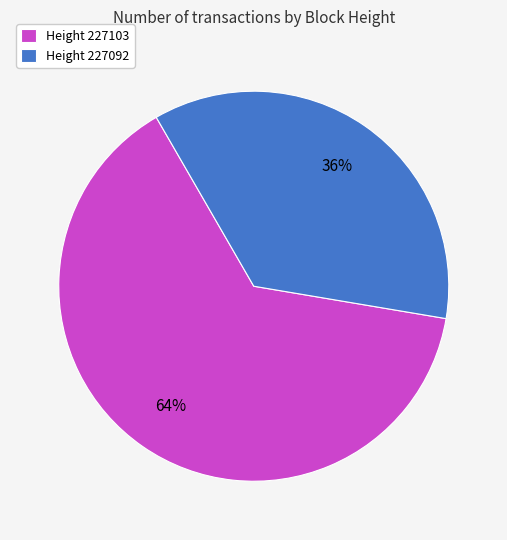

To the nearest percent, what percentage of the pie is Height 227103?

64%